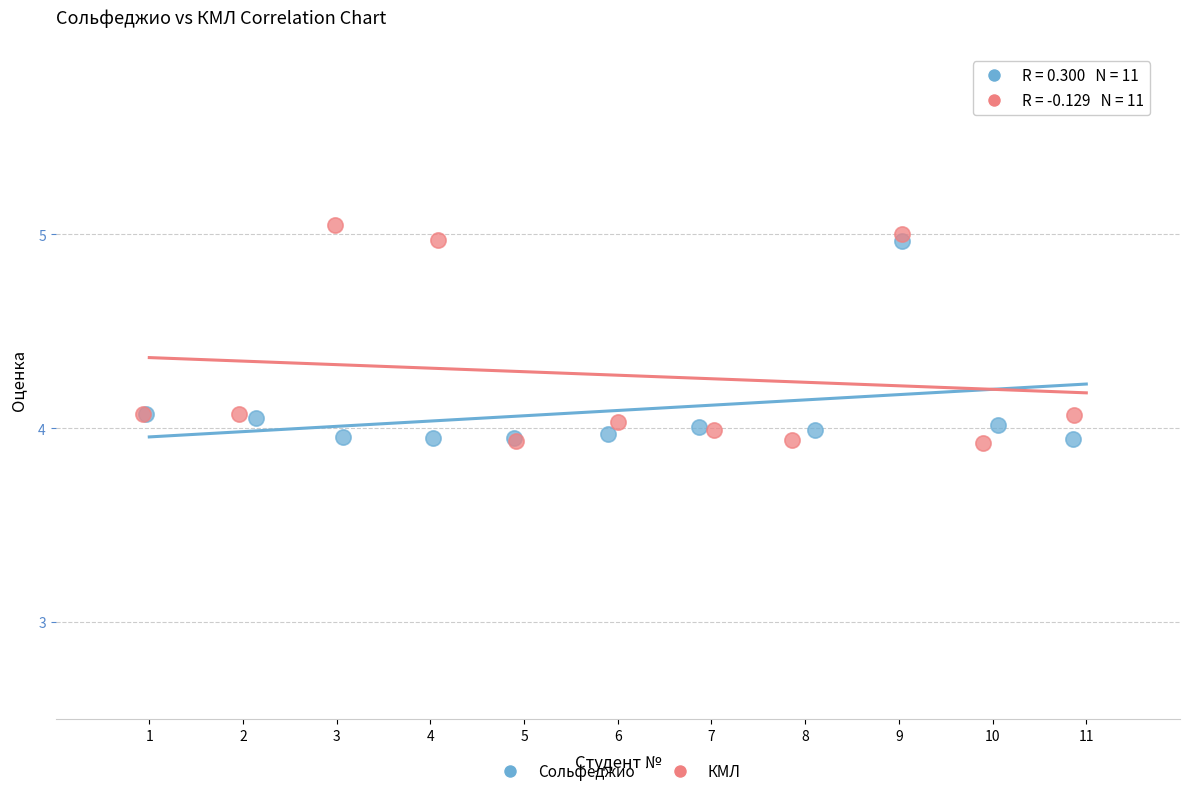

Which series has the largest Y range (max minus min)?

КМЛ